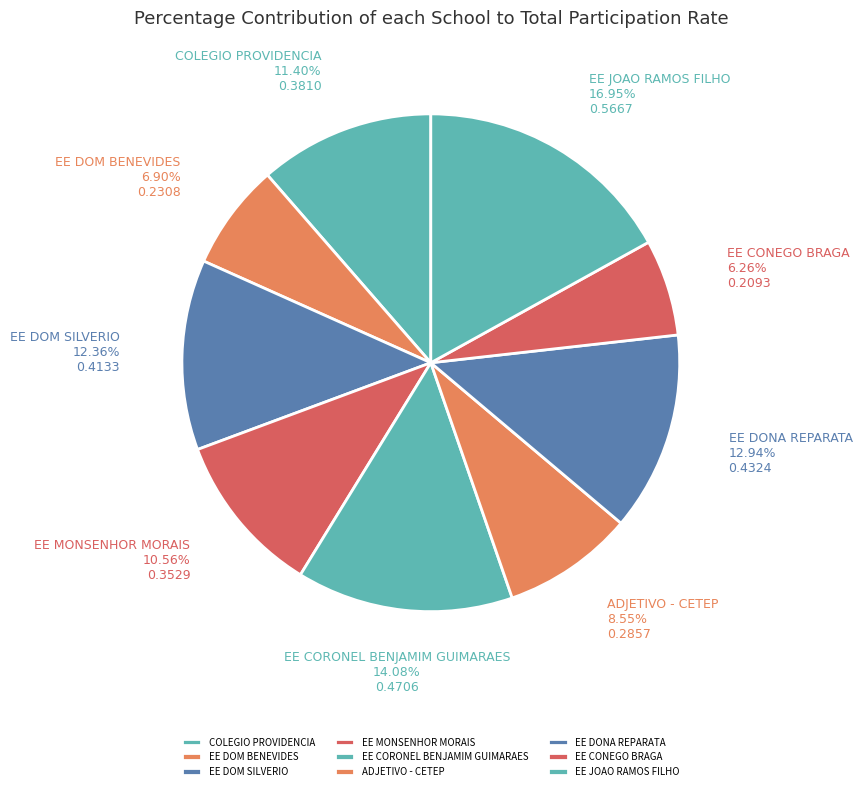

What is the total percentage of EE MONSENHOR MORAIS and EE DOM BENEVIDES?

17.5%